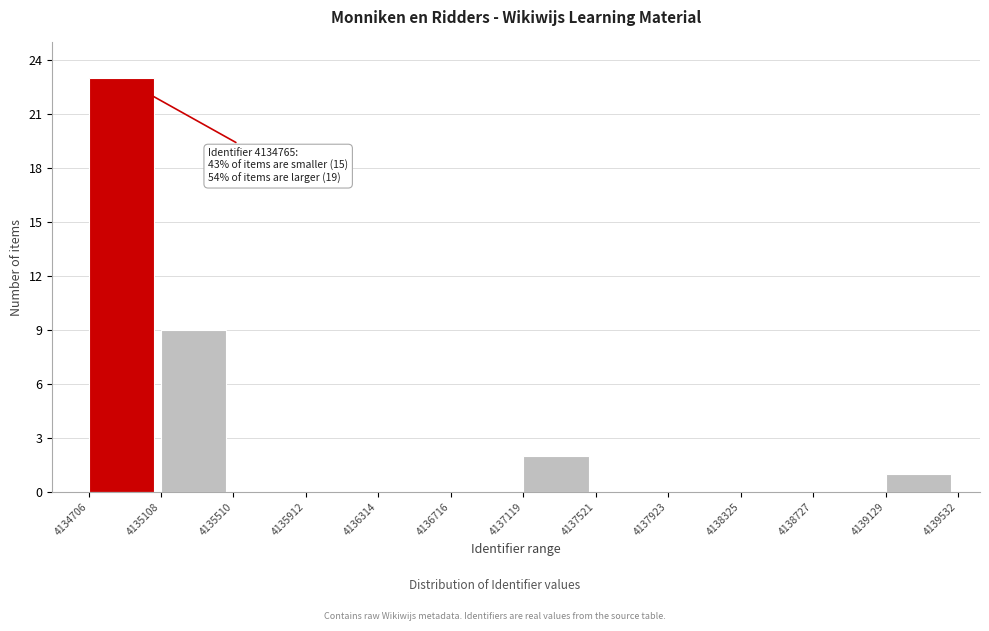

Which range on the x-axis has the tallest bar?

4134706 to 4135108